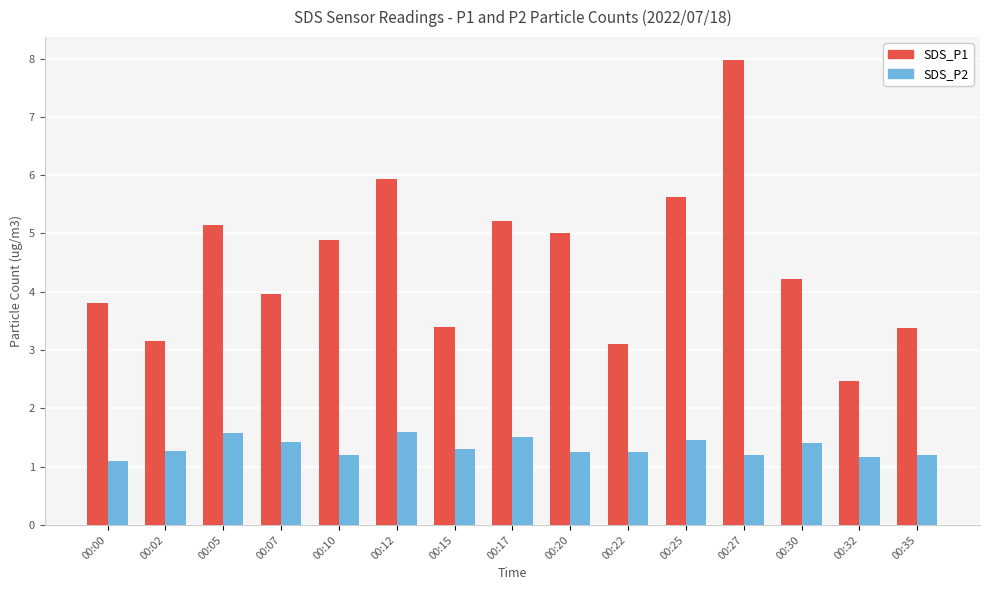

At which category is the sum across all series the highest?

00:27